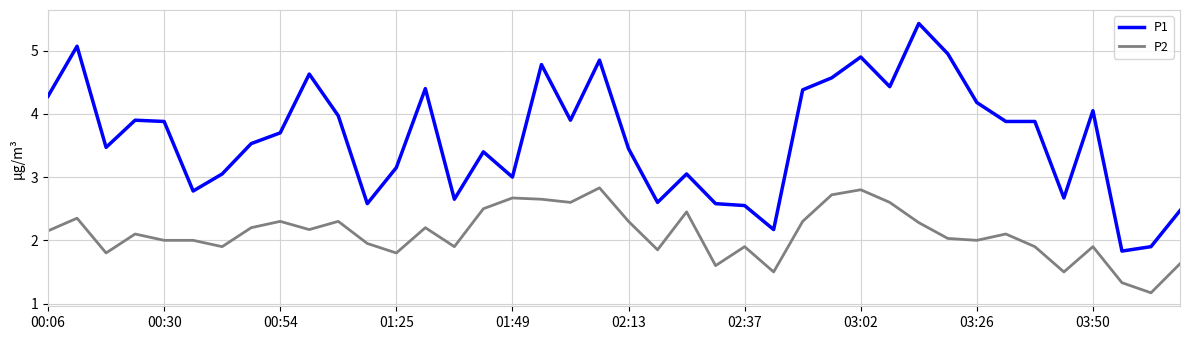

True or false: P2 and P1 intersect in this chart.

False